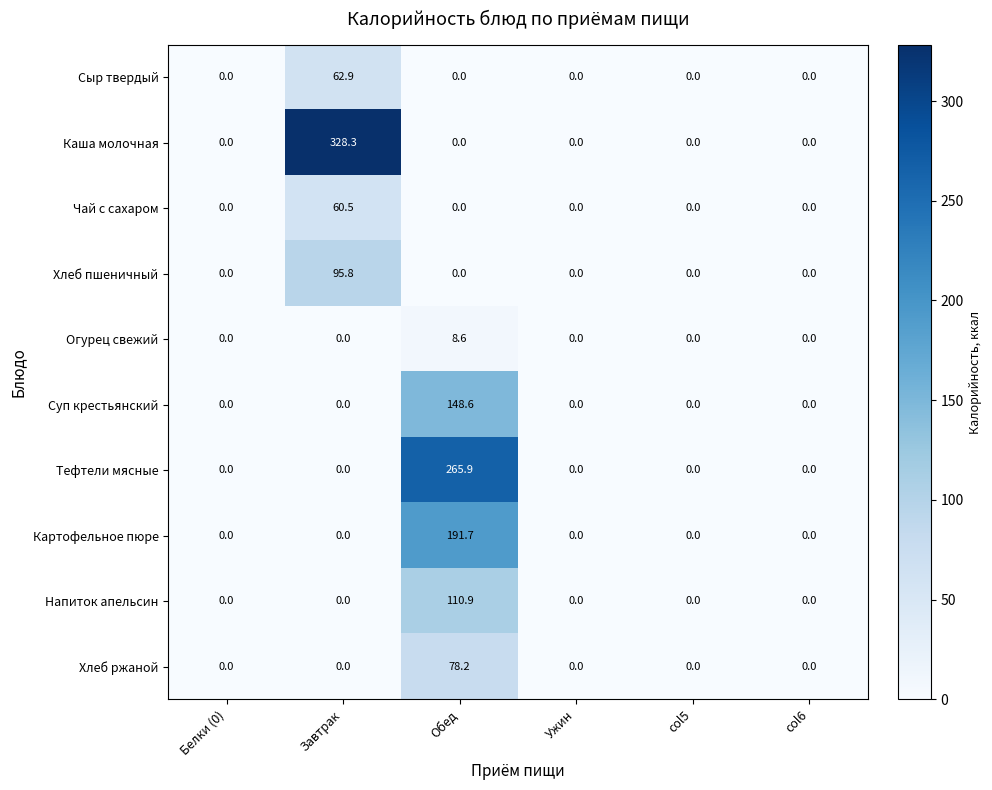

The value of Суп крестьянский at Обед is 148.6. True or false?

True